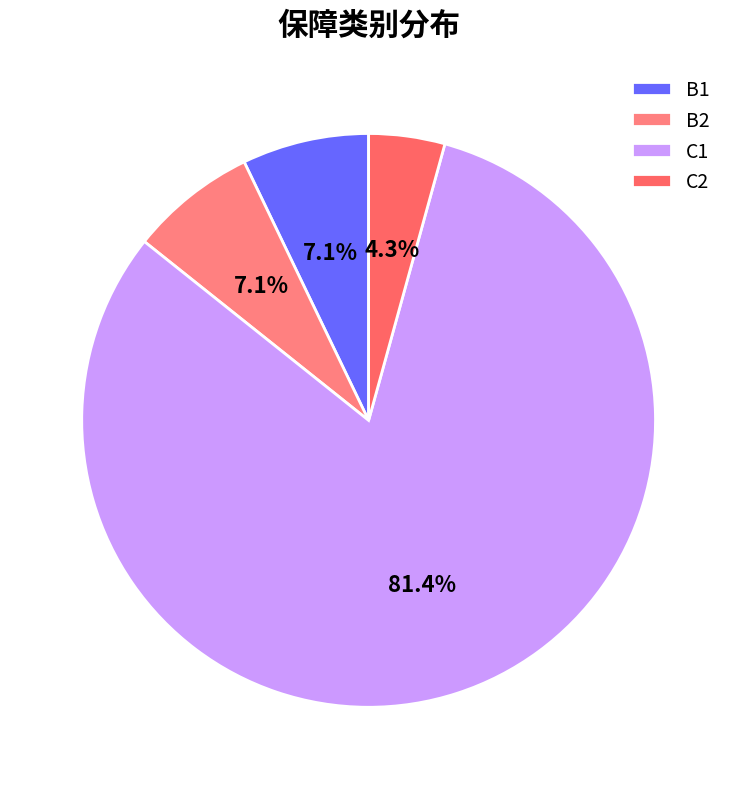

How many slices are in this pie chart?

4